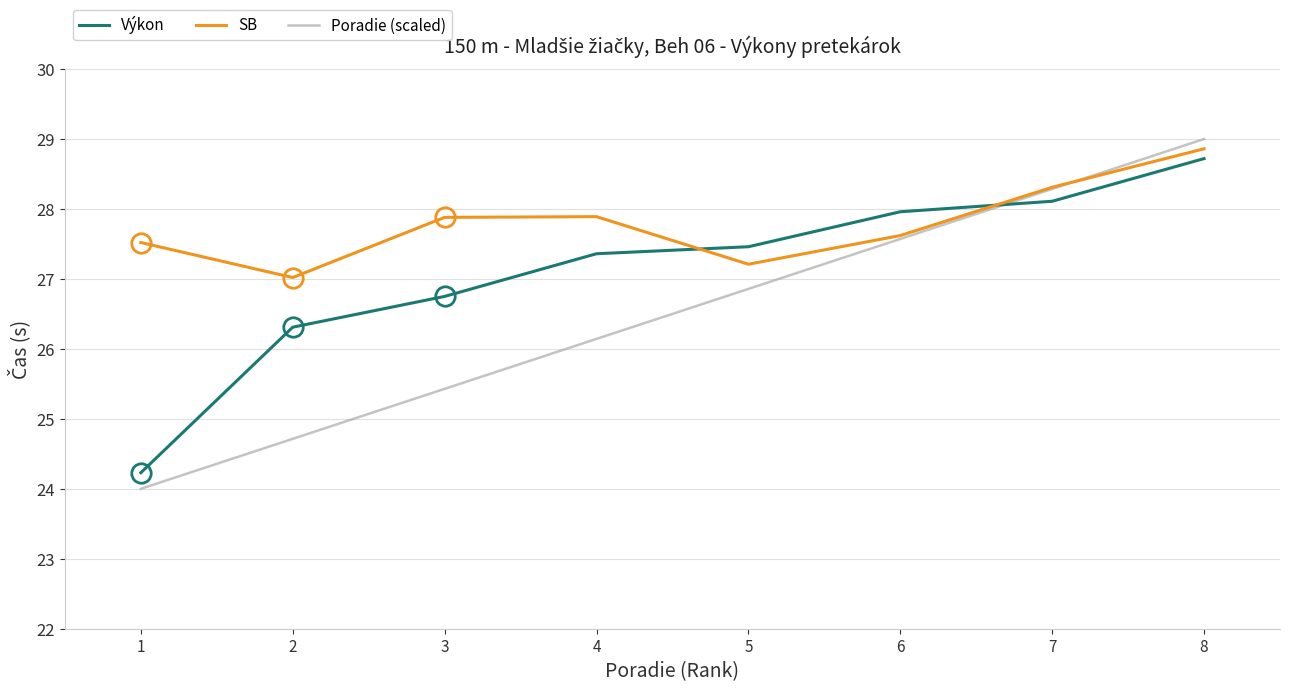

What is the difference between the highest and lowest values at 6?

0.4